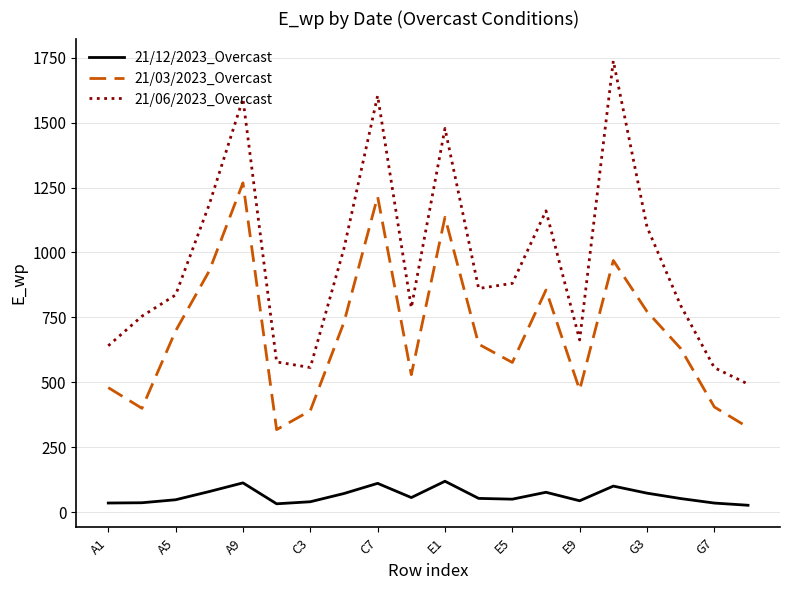

Which series has the largest range (max minus min)?

21/06/2023_Overcast